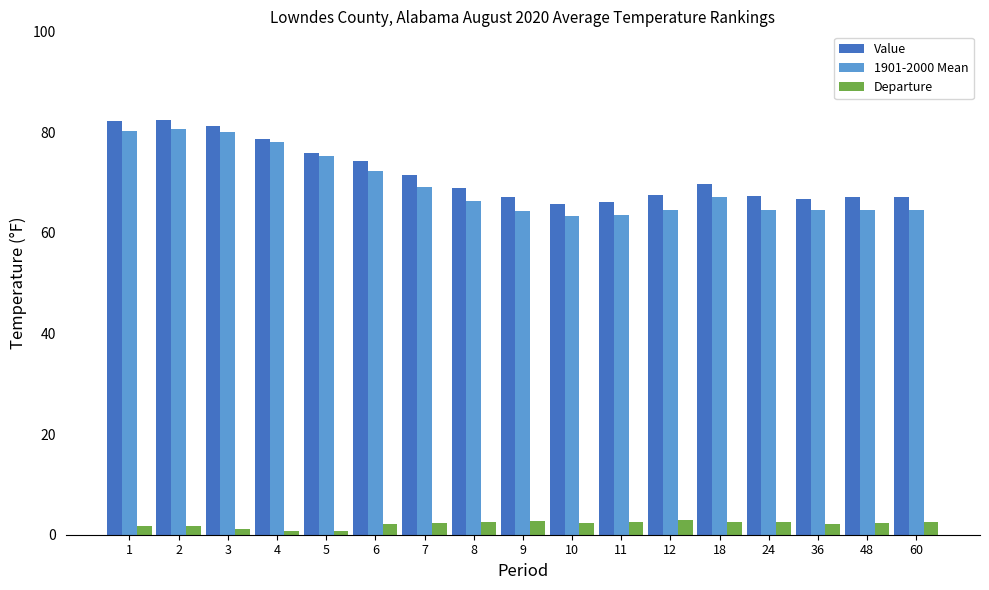

Is the value of Value at 2 greater than the value of 1901-2000 Mean at 60?

Yes